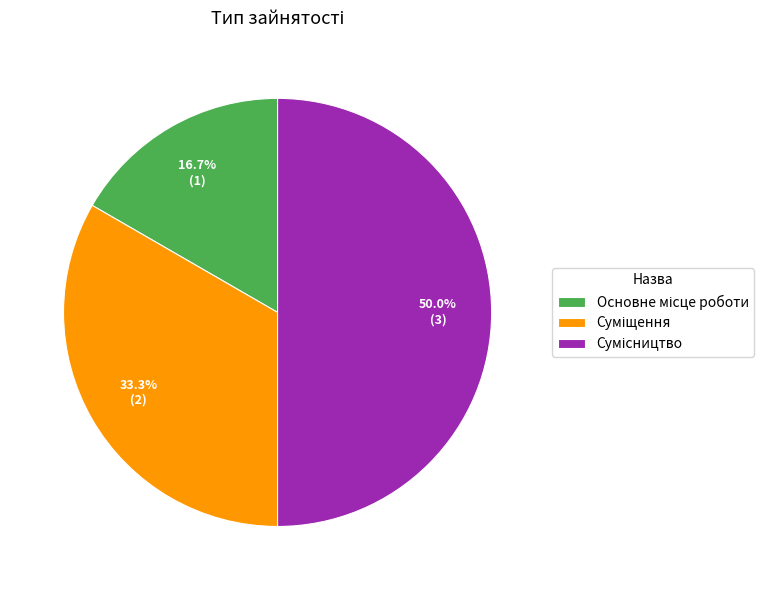

What portion of the pie excludes Суміщення?

66.7%